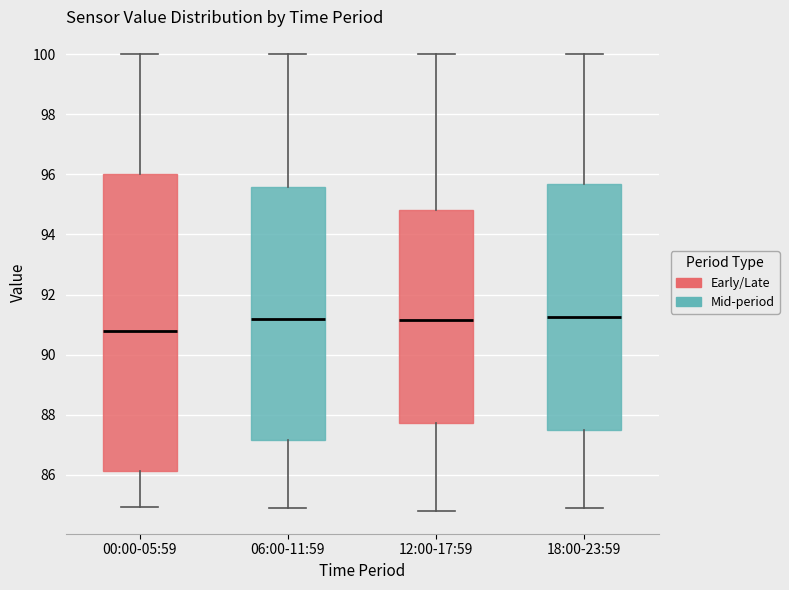

Comparing the boxes themselves (not the whiskers), which one is the tallest?

00:00-05:59